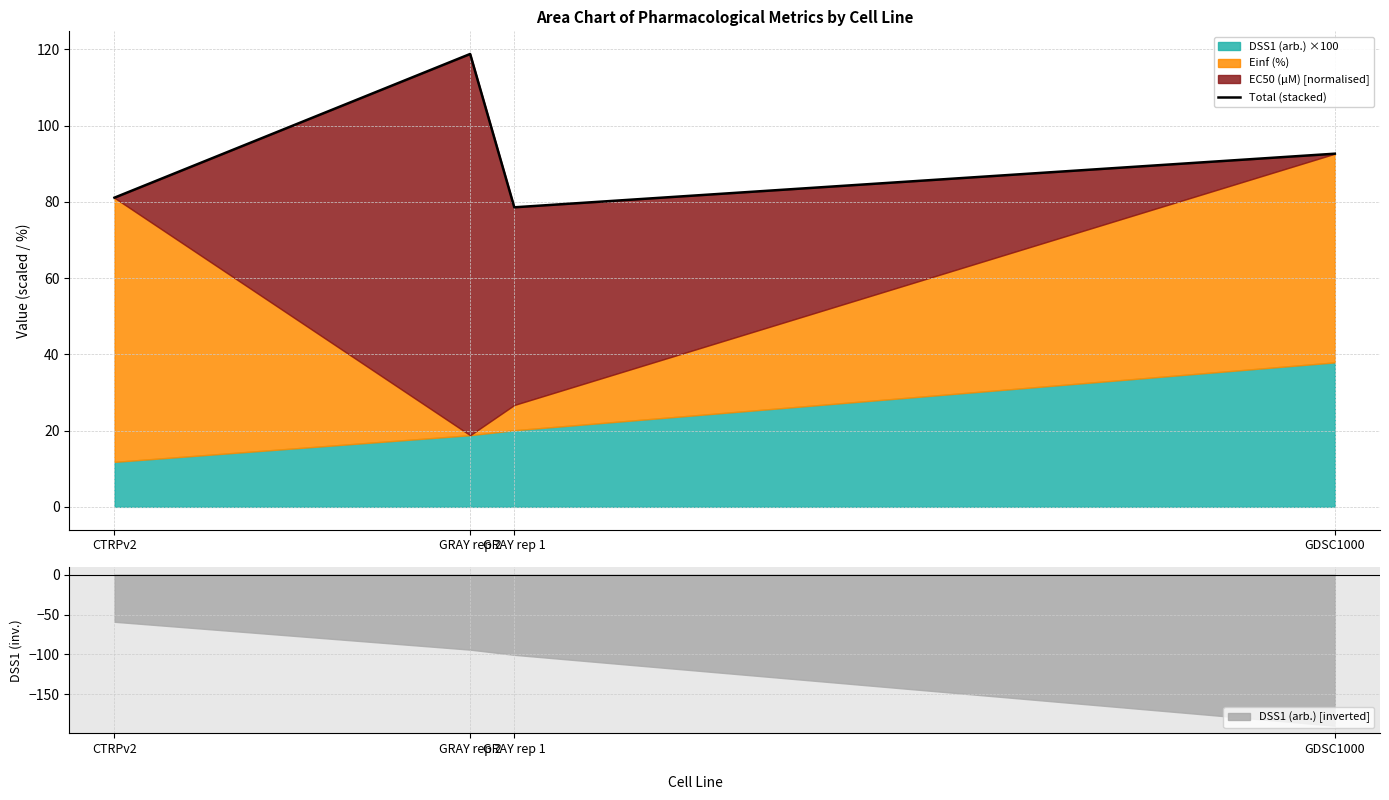

What is the difference between the maximum and minimum values?

40.2